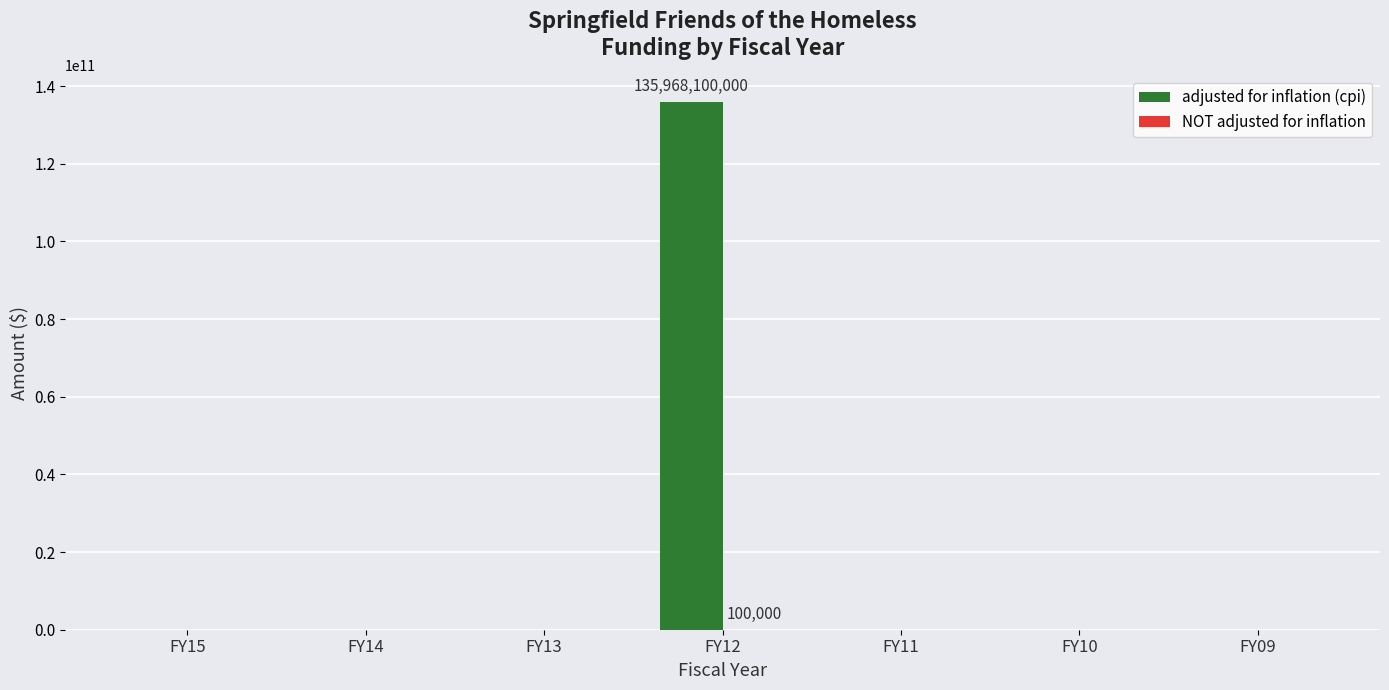

At which category is the sum across all series the highest?

FY12